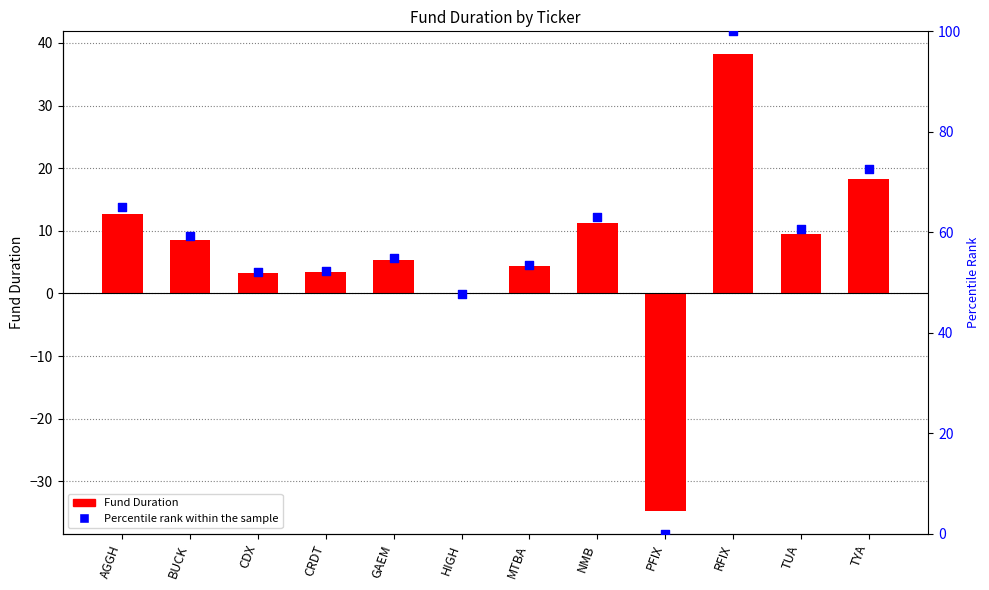

What are all the series names shown in the legend?

Fund Duration, Percentile Rank